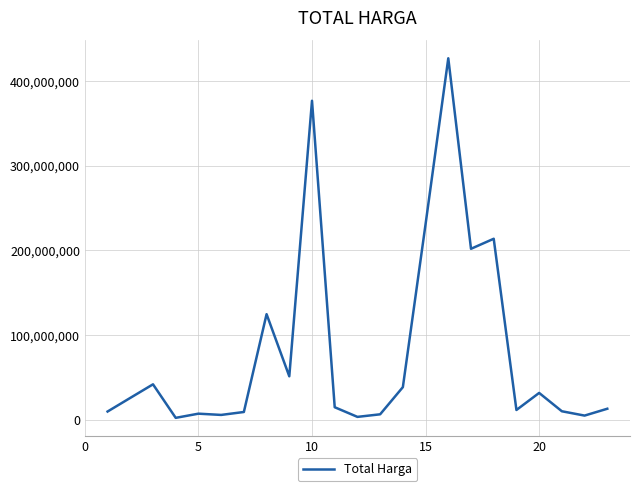

What is the difference between the maximum and minimum values?

424100040